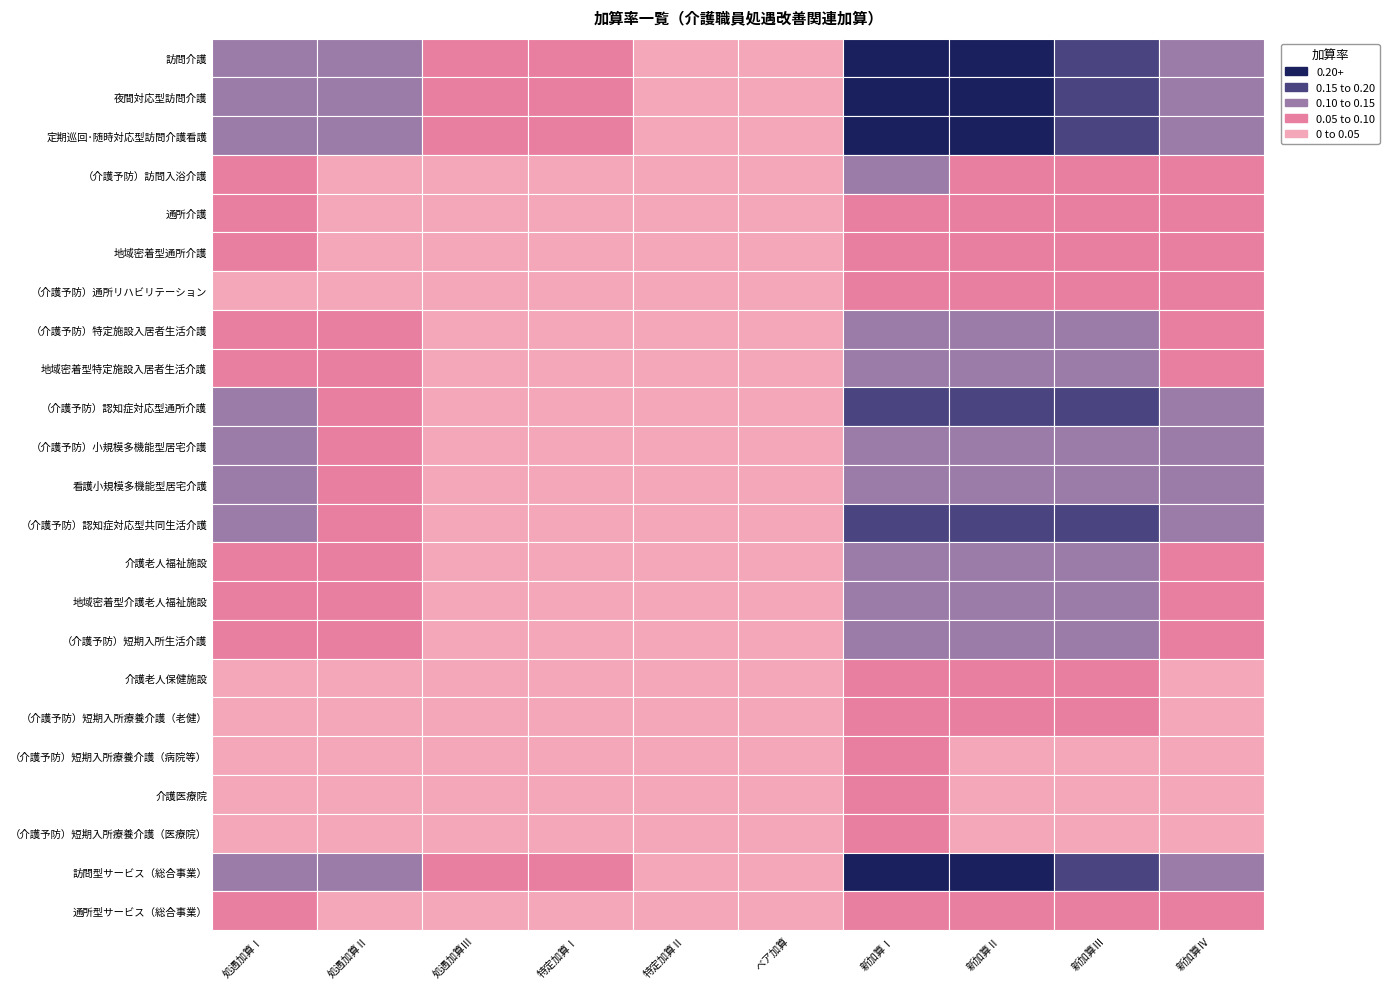

Rank the series by their maximum value, from highest to lowest.

訪問介護, 夜間対応型訪問介護, 定期巡回･随時対応型訪問介護看護, 訪問型サービス（総合事業）, （介護予防）認知症対応型共同生活介護, （介護予防）認知症対応型通所介護, （介護予防）小規模多機能型居宅介護, 看護小規模多機能型居宅介護, 介護老人福祉施設, 地域密着型介護老人福祉施設, （介護予防）短期入所生活介護, （介護予防）特定施設入居者生活介護, 地域密着型特定施設入居者生活介護, （介護予防）訪問入浴介護, 通所介護, 地域密着型通所介護, 通所型サービス（総合事業）, （介護予防）通所リハビリテーション, 介護老人保健施設, （介護予防）短期入所療養介護（老健）, （介護予防）短期入所療養介護（病院等）, 介護医療院, （介護予防）短期入所療養介護（医療院）